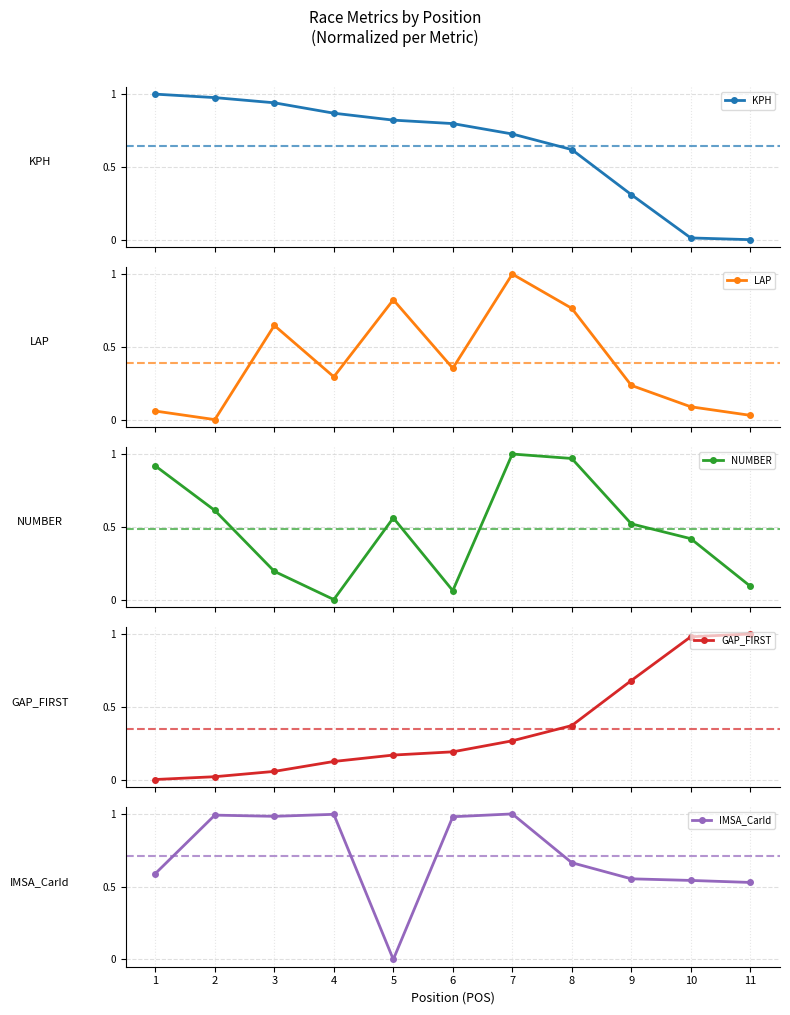

Reading left to right, what are all the values shown in this chart?

KPH: 1=1.0	2=1.0	3=0.9	4=0.9	5=0.8	6=0.8	7=0.7	8=0.6	9=0.3	10=0.0	11=0.0
LAP: 1=0.1	2=0.0	3=0.6	4=0.3	5=0.8	6=0.4	7=1.0	8=0.8	9=0.2	10=0.1	11=0.0
NUMBER: 1=0.9	2=0.6	3=0.2	4=0.0	5=0.6	6=0.1	7=1.0	8=1.0	9=0.5	10=0.4	11=0.1
GAP_FIRST: 1=0.0	2=0.0	3=0.1	4=0.1	5=0.2	6=0.2	7=0.3	8=0.4	9=0.7	10=1.0	11=1.0
IMSA_CarId: 1=0.6	2=1.0	3=1.0	4=1.0	5=0.0	6=1.0	7=1.0	8=0.7	9=0.6	10=0.5	11=0.5